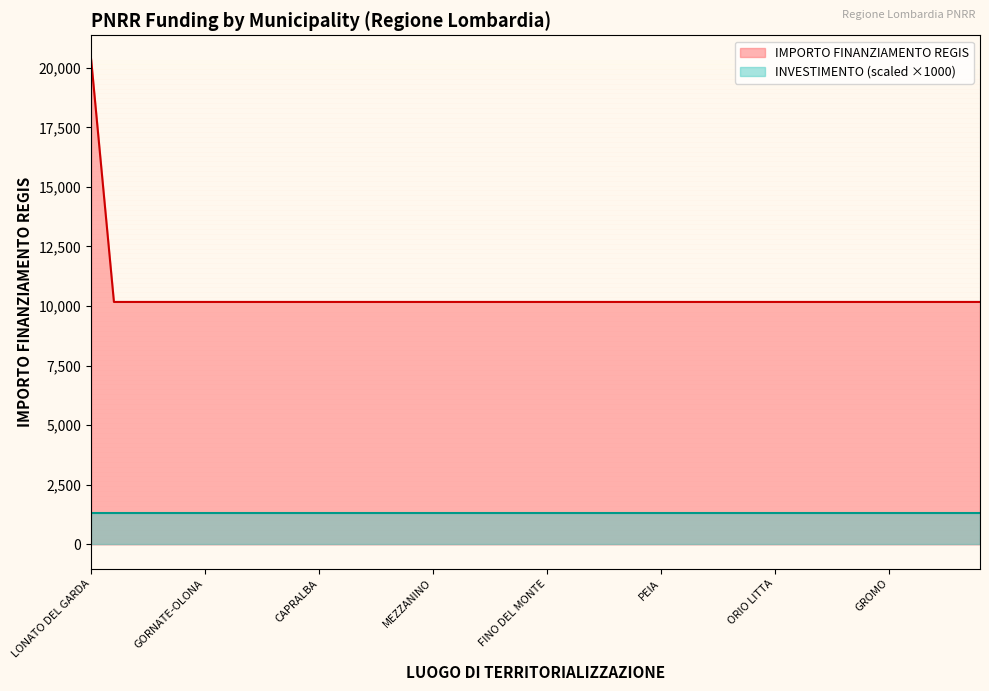

How many lines are shown in the chart?

2